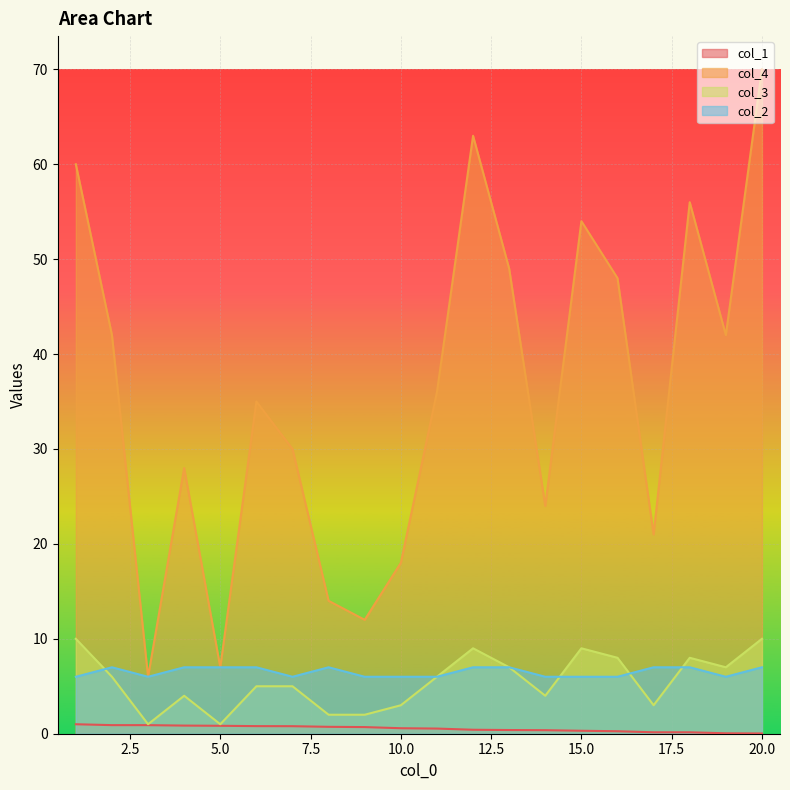

True or false: col_1 and col_3 intersect in this chart.

False